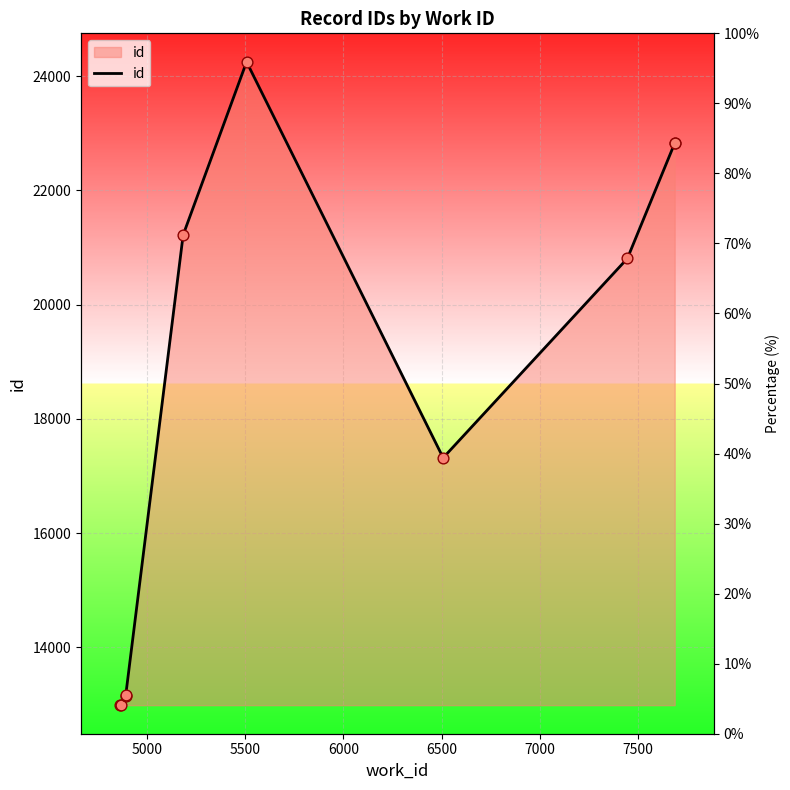

Approximately how many times larger is the value at 6000 compared to 7500?

0.8